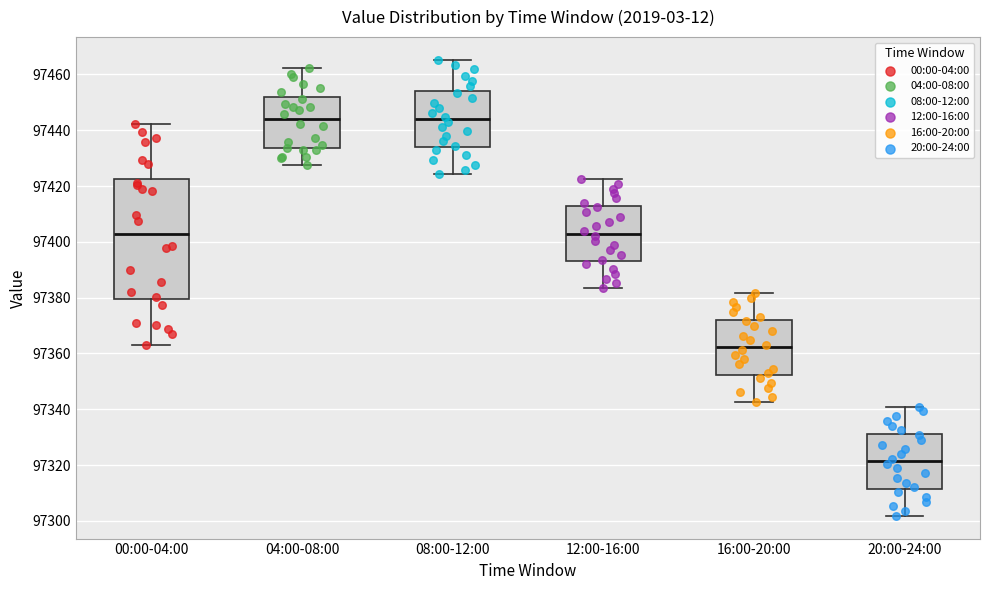

Comparing the boxes themselves (not the whiskers), which one is the tallest?

00:00-04:00